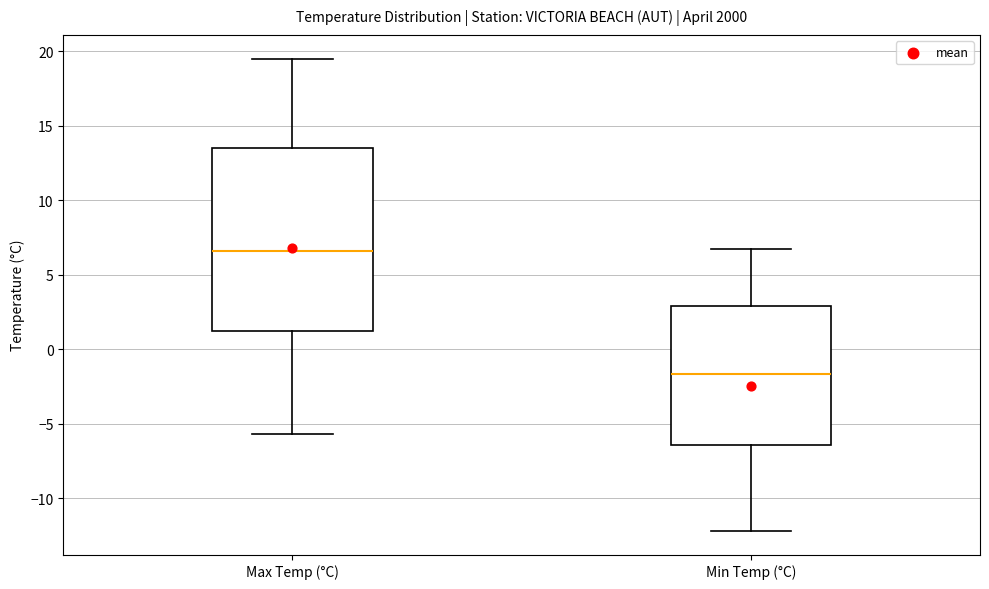

Which box's median line is the lowest?

Min Temp (°C)